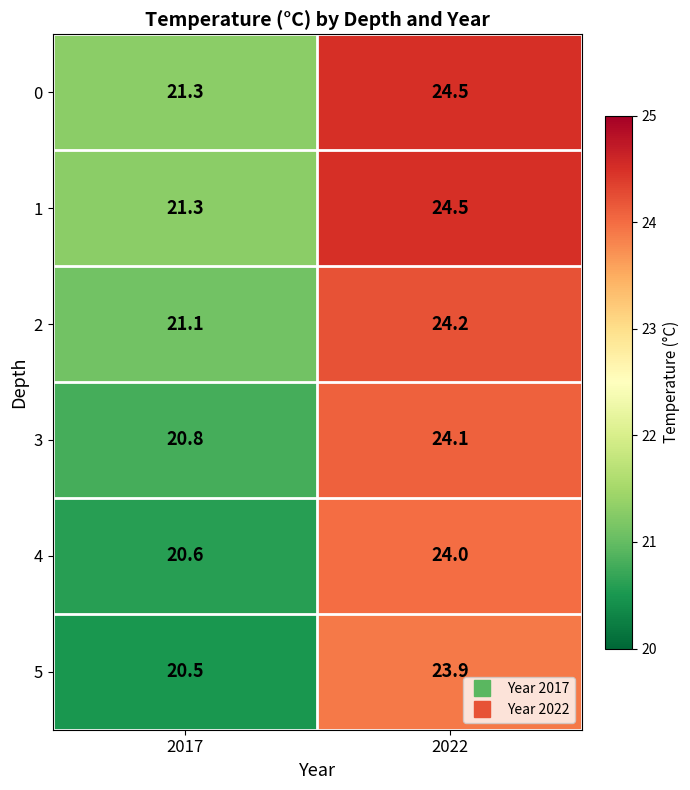

How many categories are shown in the chart?

2